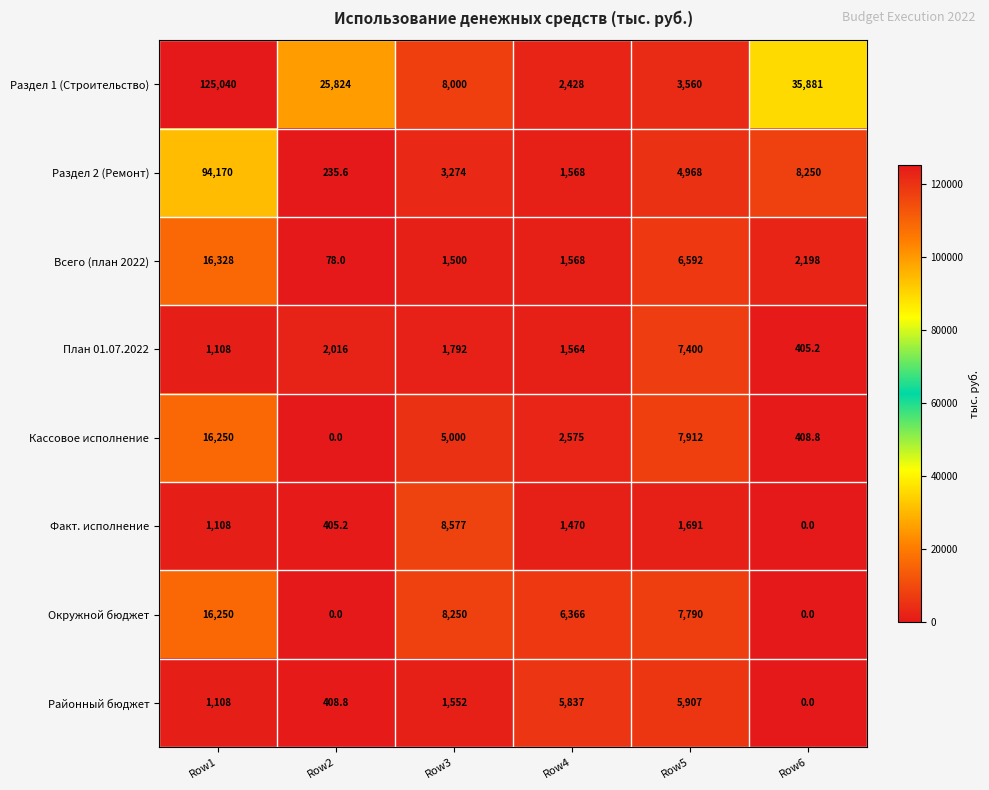

Where does the Всего (план 2022) series first go above 2198?

Row1